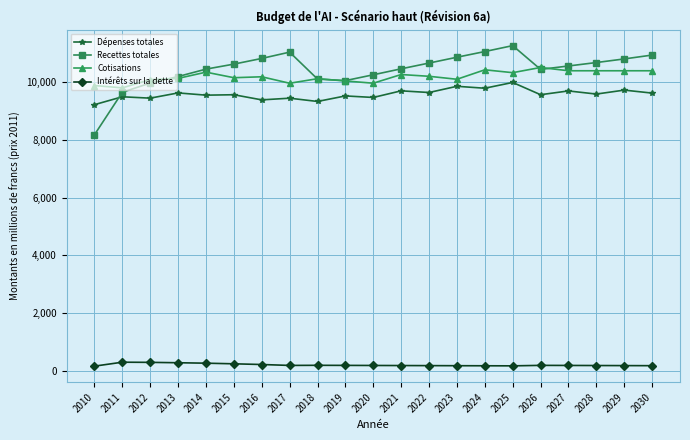

What value does the Dépenses totales series have at 2028?

9588.0